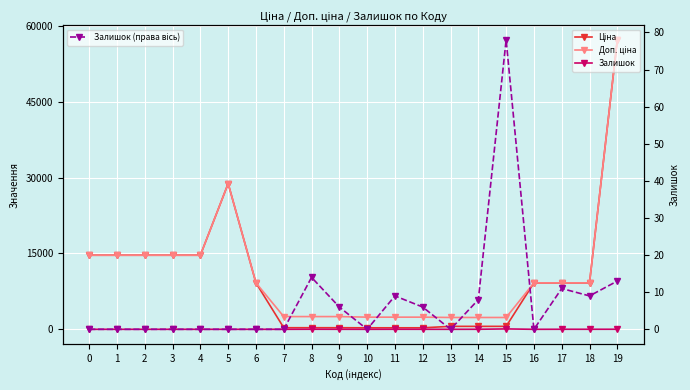

How many series are shown in this chart?

4